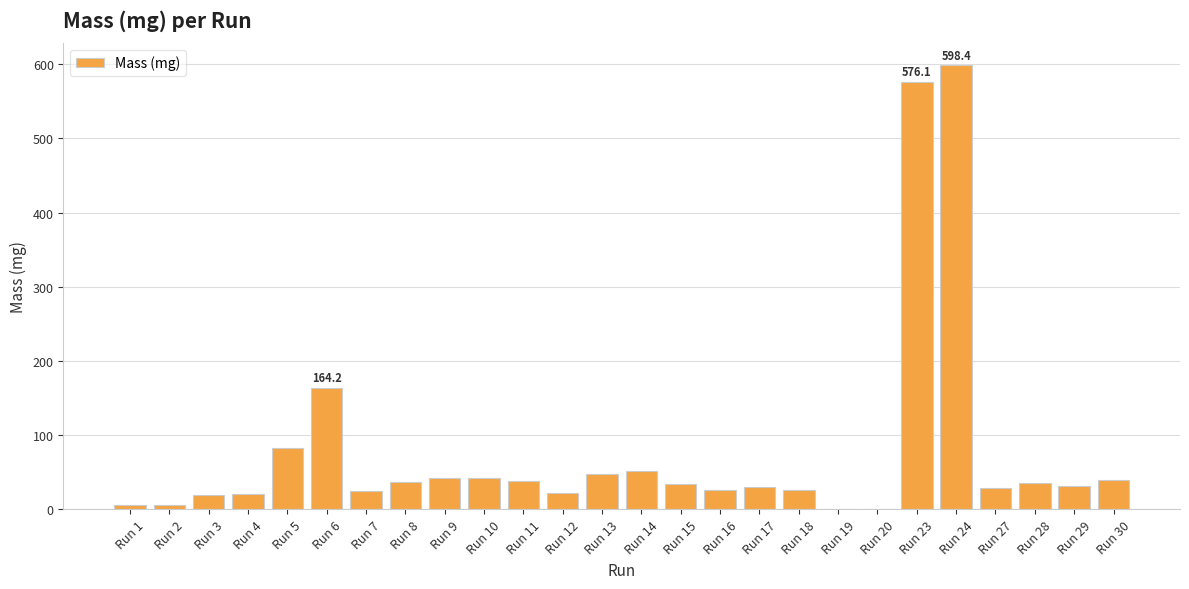

What is the change in value from Run 15 to Run 29?

-1.7